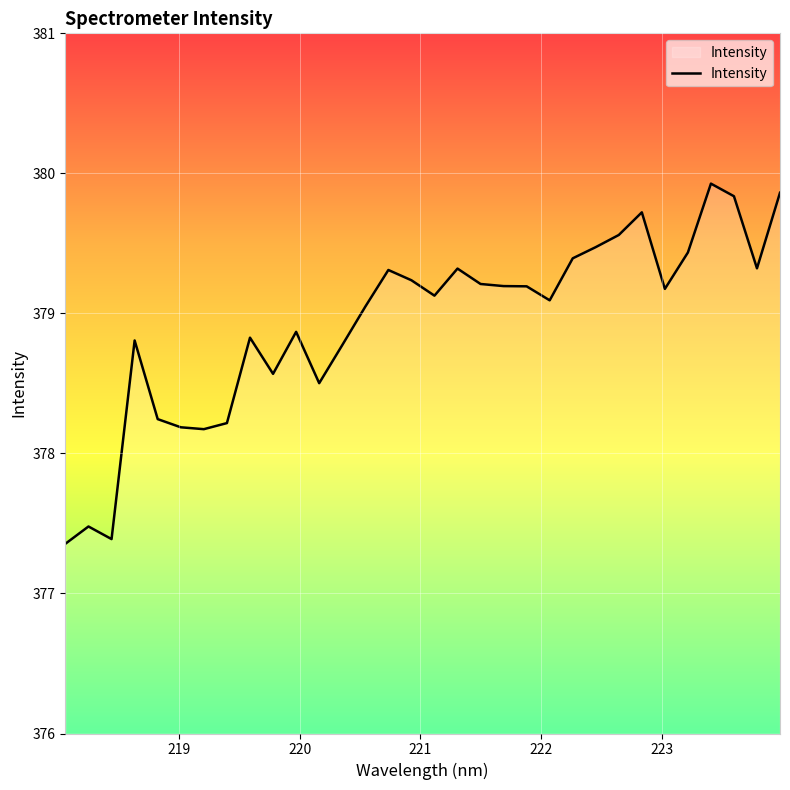

What is the greatest value displayed?

379.9